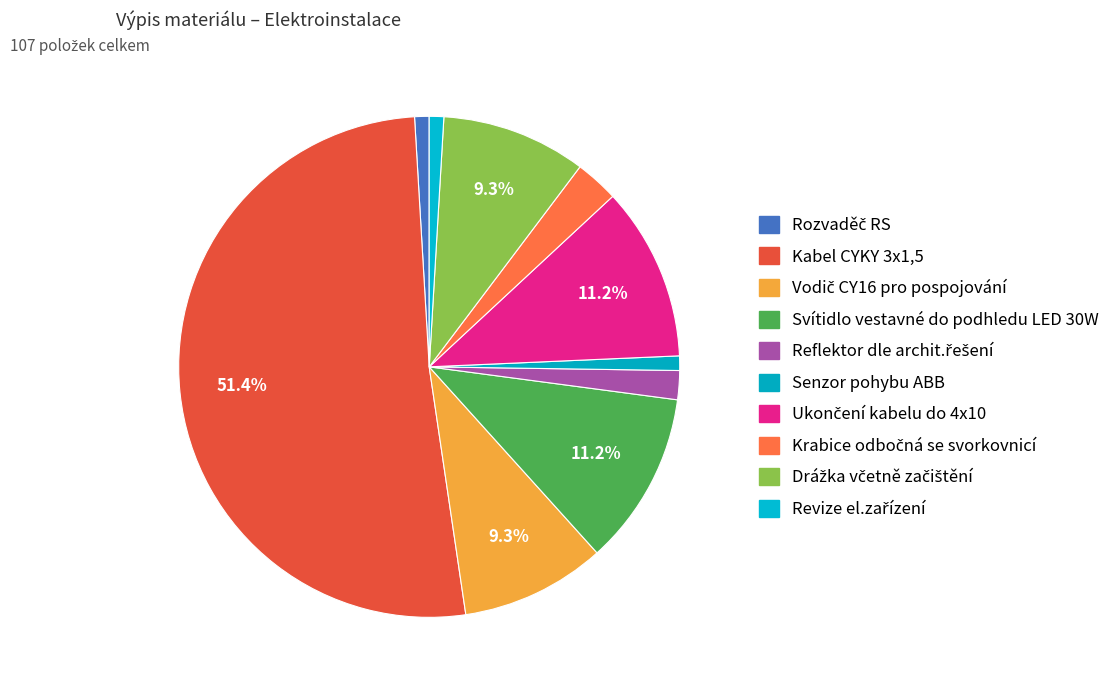

How many segments does this pie chart have?

10